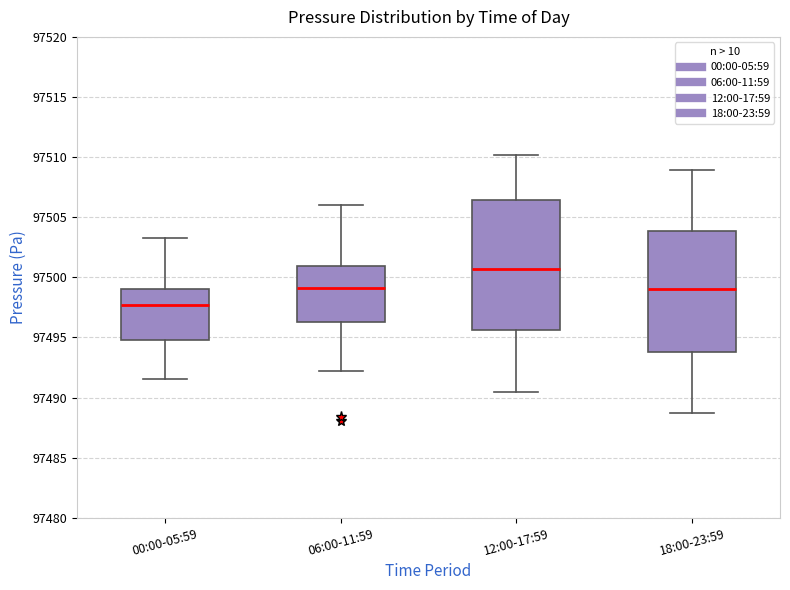

Reading left to right, read every box against the y-axis: the position of its median line, the range the box covers, and the ends of its whiskers. The values are not printed on the chart, so give them approximately, as read against the axis.

00:00-05:59: median 97497.5, box 97495.0 to 97499.0, whiskers 97491.5 to 97503.5
06:00-11:59: median 97499.0, box 97496.5 to 97501.0, whiskers 97492.0 to 97506.0
12:00-17:59: median 97500.5, box 97495.5 to 97506.5, whiskers 97490.5 to 97510.0
18:00-23:59: median 97499.0, box 97494.0 to 97504.0, whiskers 97488.5 to 97509.0